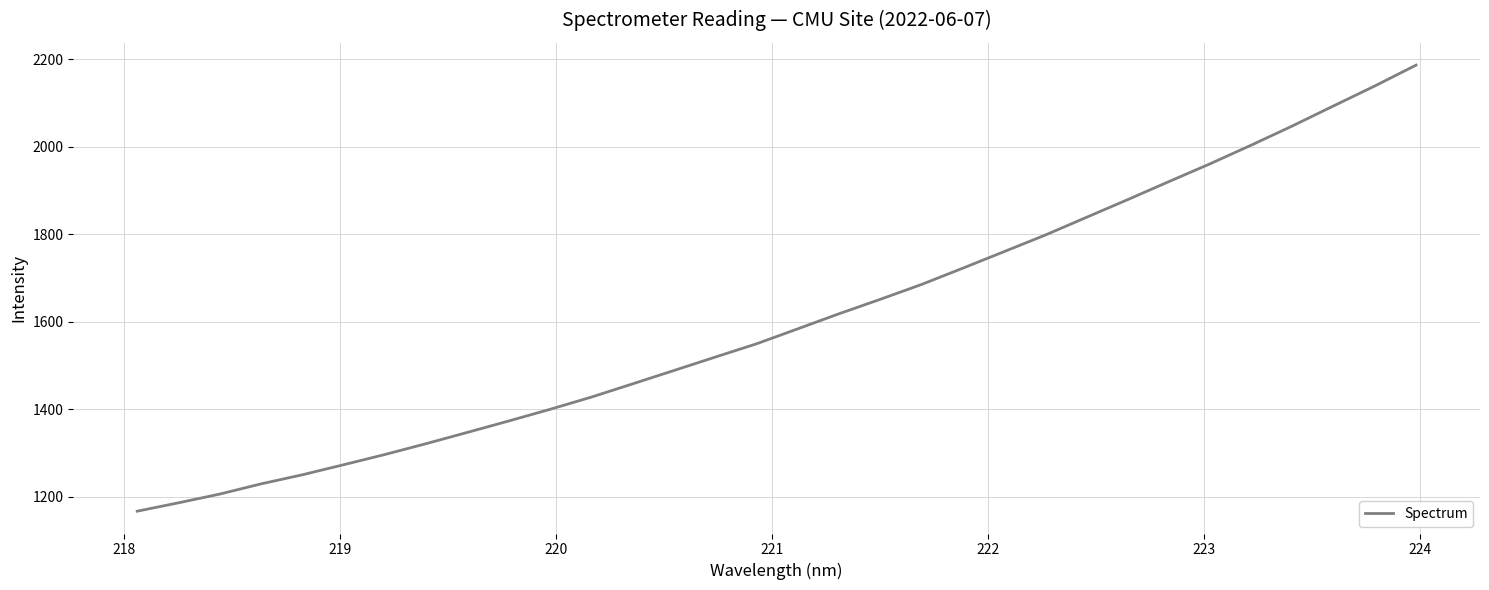

What is the maximum value shown in the chart?

2186.8